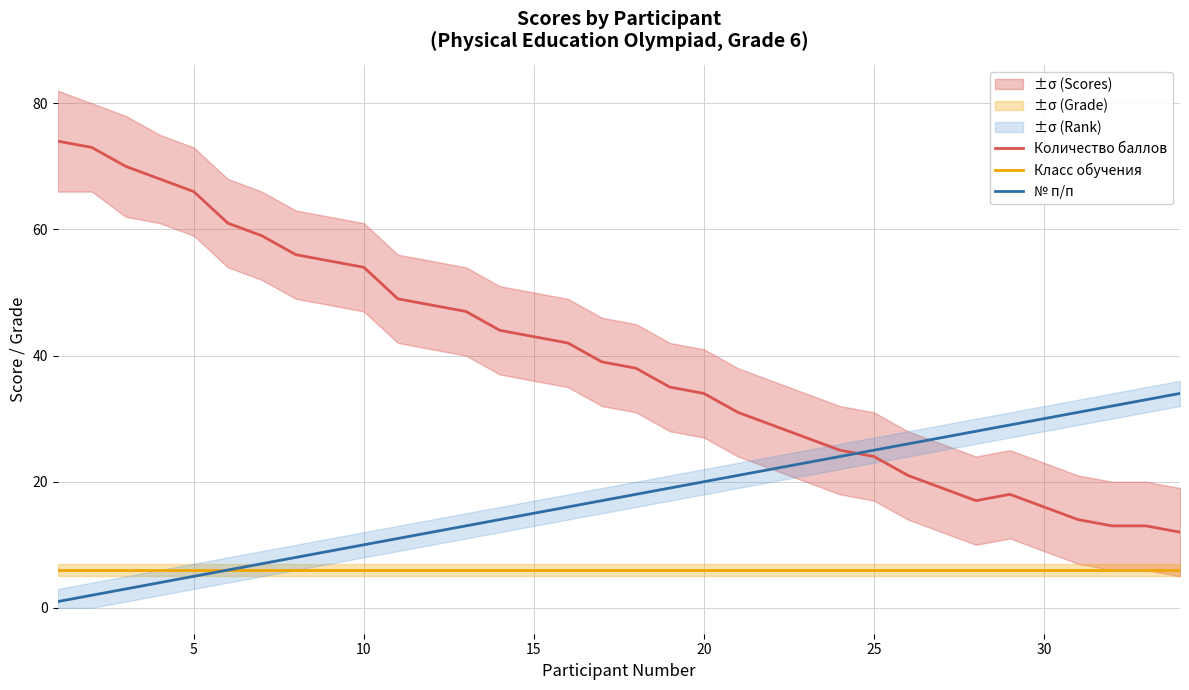

True or false: Количество баллов has more than 0 points higher than both neighbors.

True